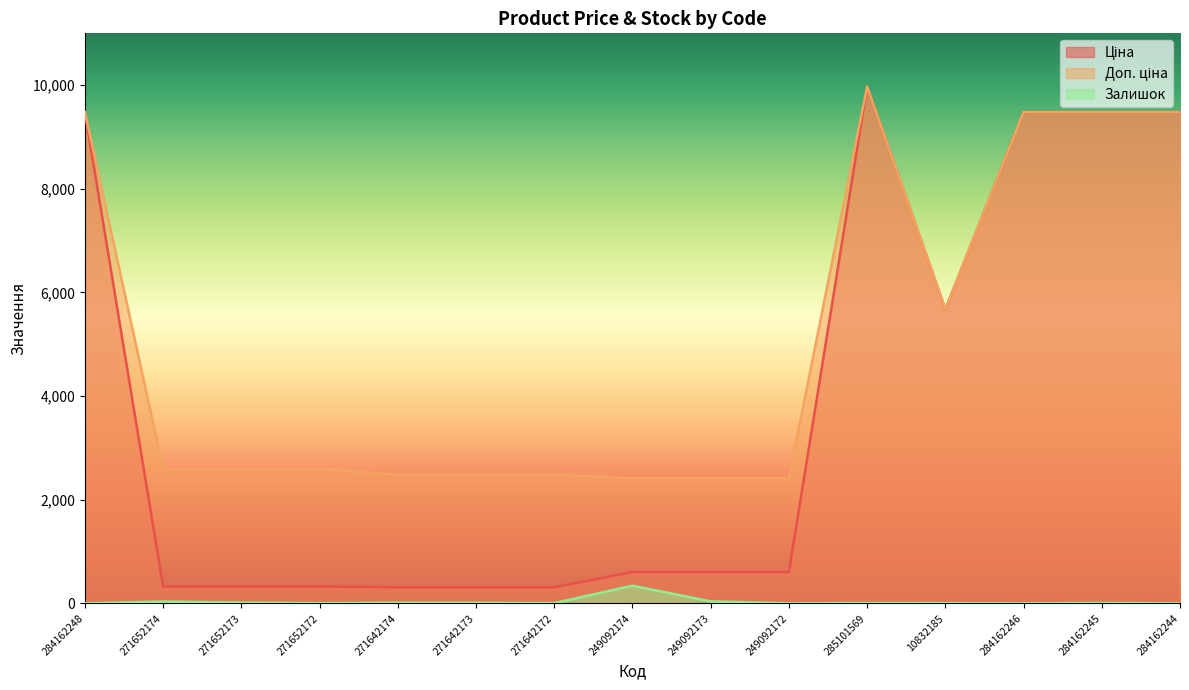

What is the sum of the Доп. ціна values at 284162248 and 249092172?

11894.9